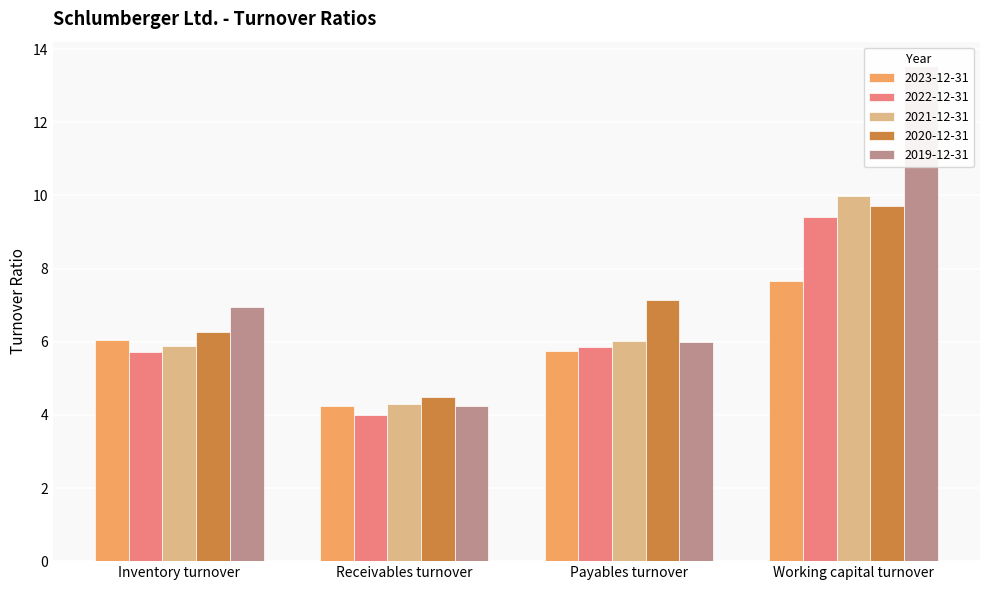

List the labels in order of 2022-12-31 value, smallest first.

Receivables turnover, Inventory turnover, Payables turnover, Working capital turnover